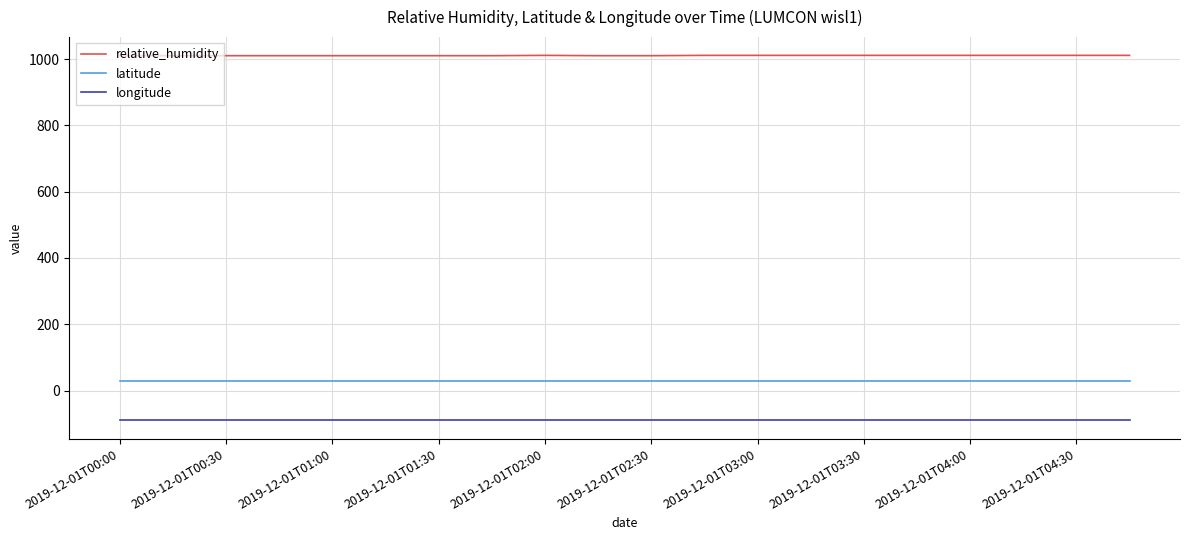

What is the greatest value displayed?

1011.0